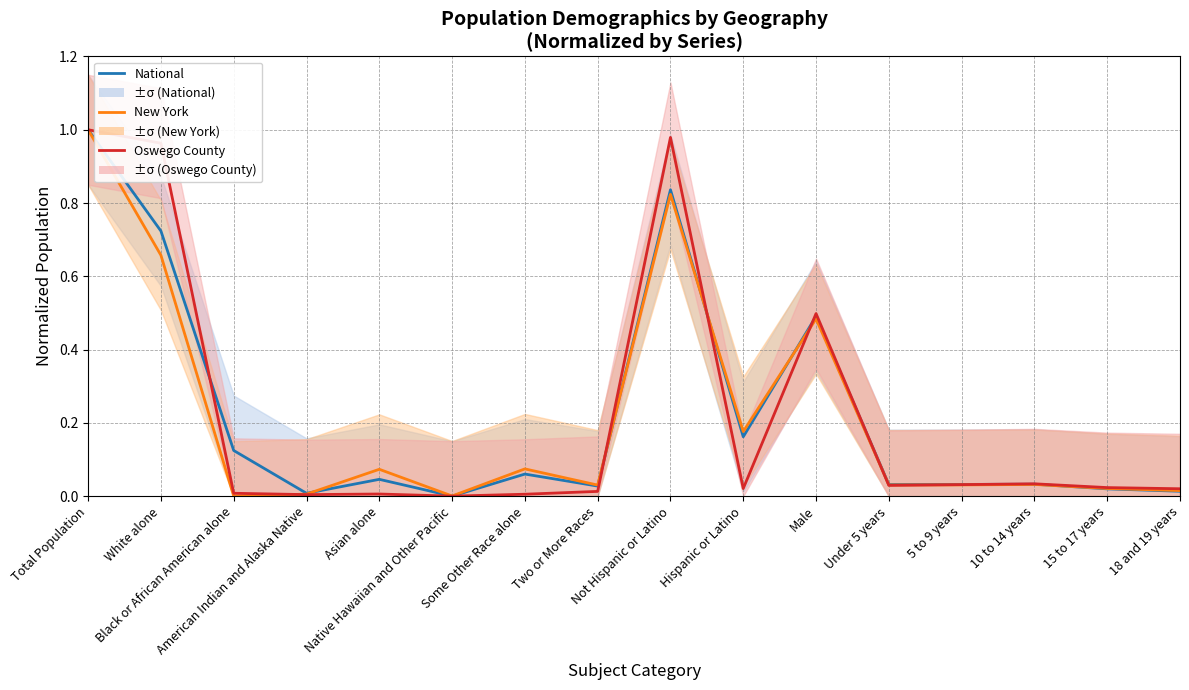

True or false: National has a value of 0.6 at Native Hawaiian and Other Pacific.

False